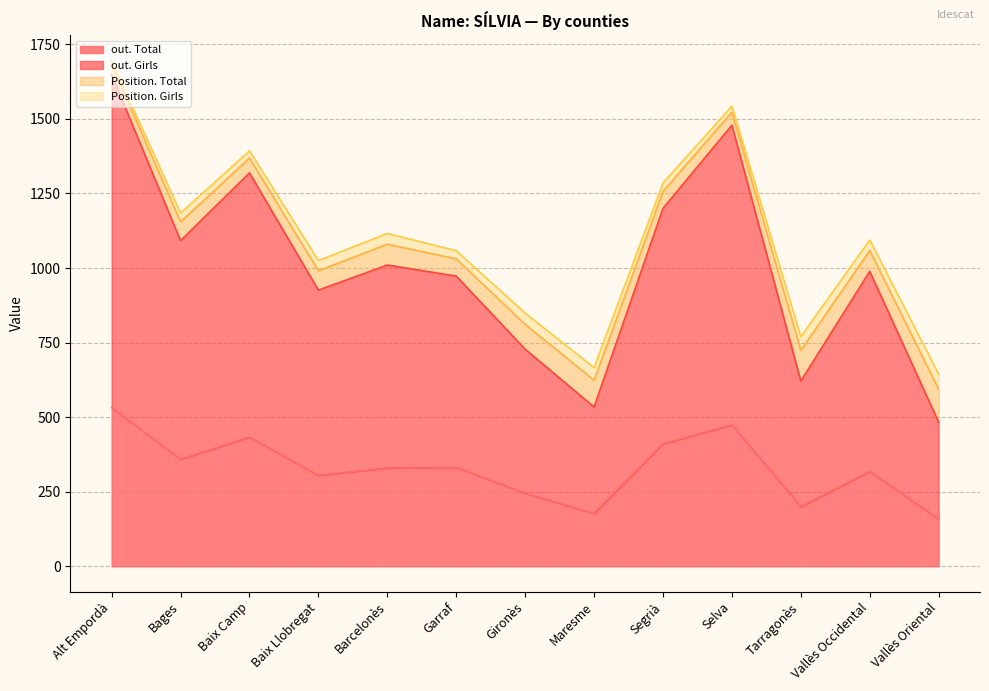

What is the highest value of the out. Total series?

532